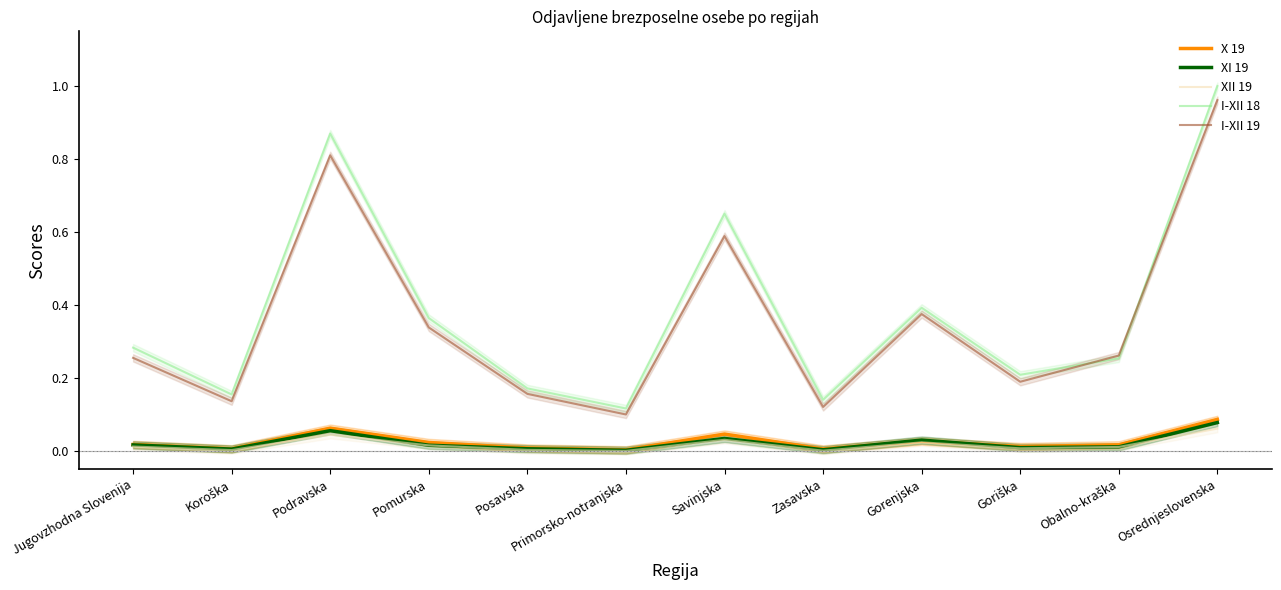

Which category has the lowest value in the I-XII 18 series?

Primorsko-notranjska